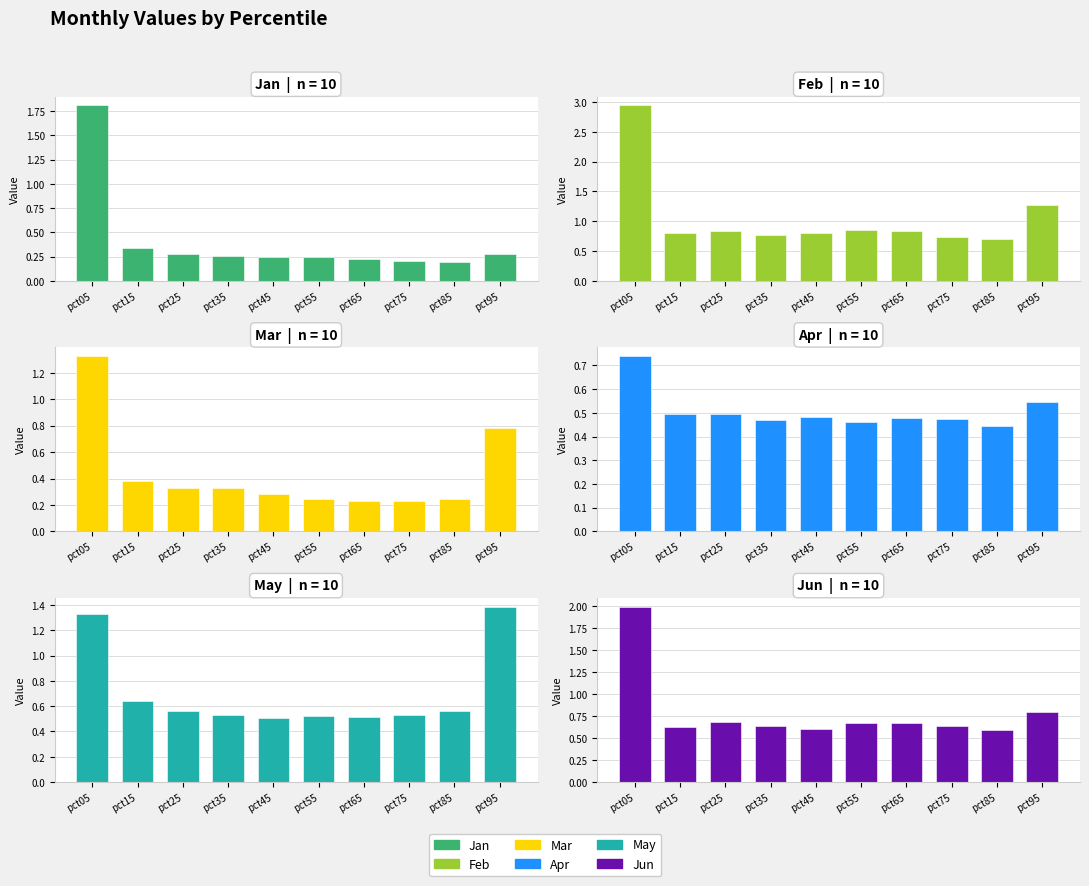

True or false: Apr has a value of 0.4 at pct85.

True